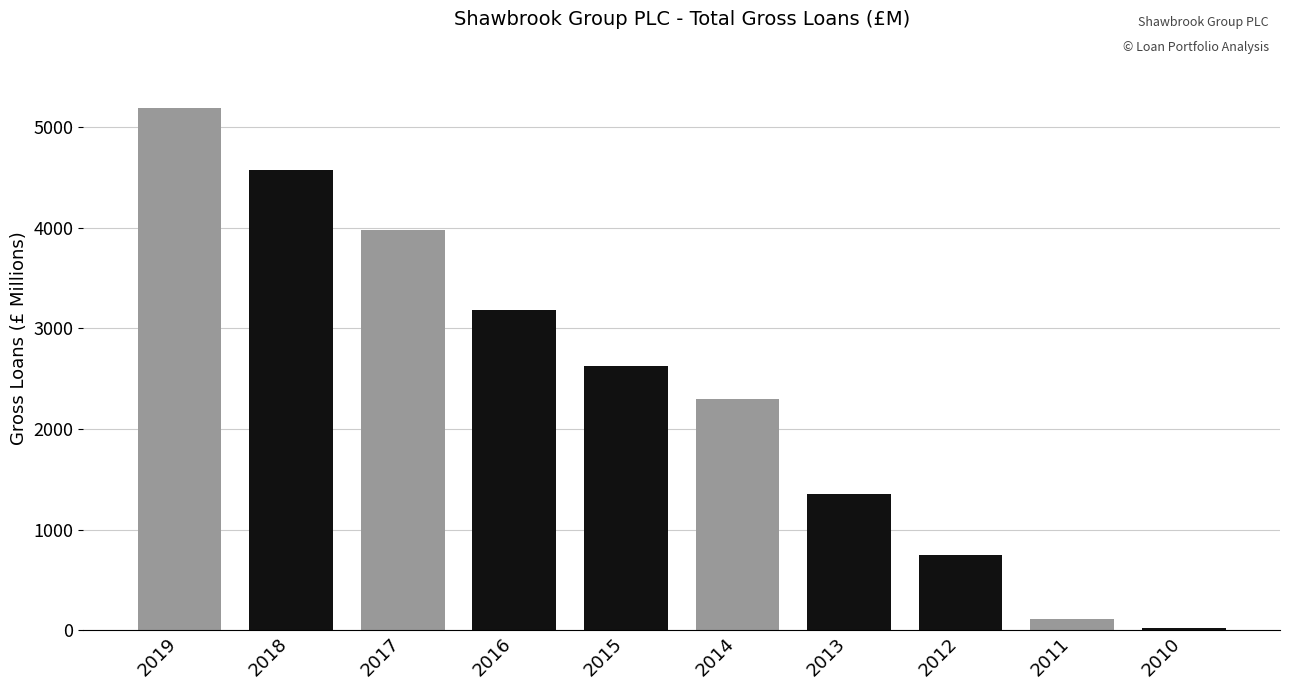

Reading left to right, extract all data points from this chart.

5184.3	4571.0	3975.1	3184.8	2622.0	2295.9	1352.3	748.0	111.0	23.4